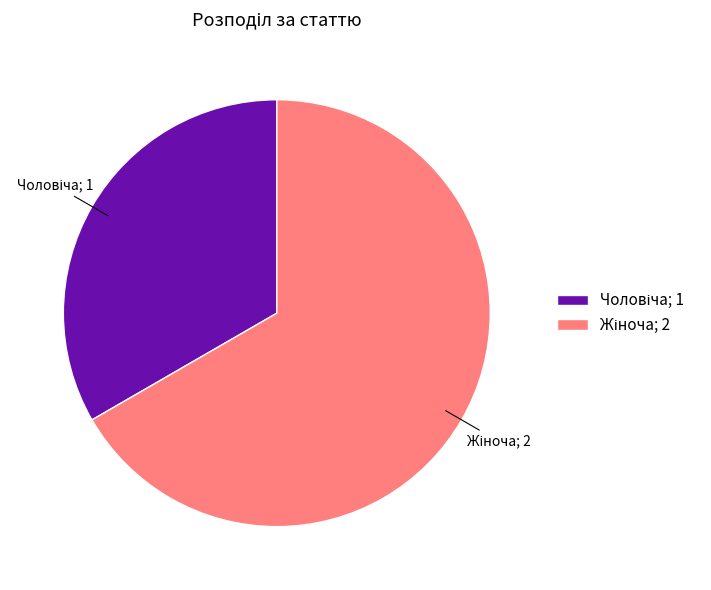

Is Жіноча the majority of the pie?

Yes